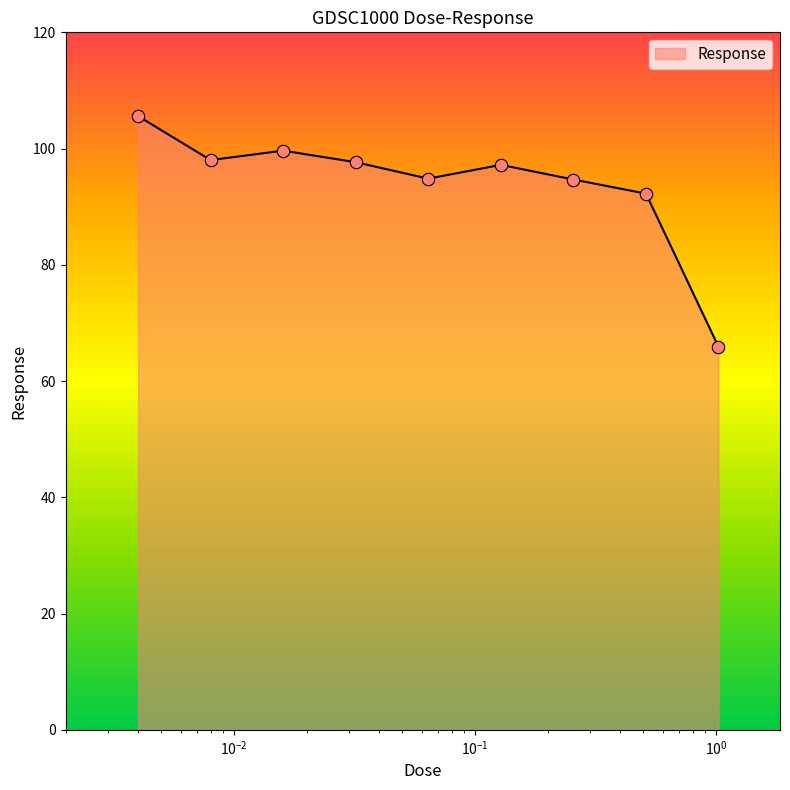

What is the smallest value displayed?

65.9